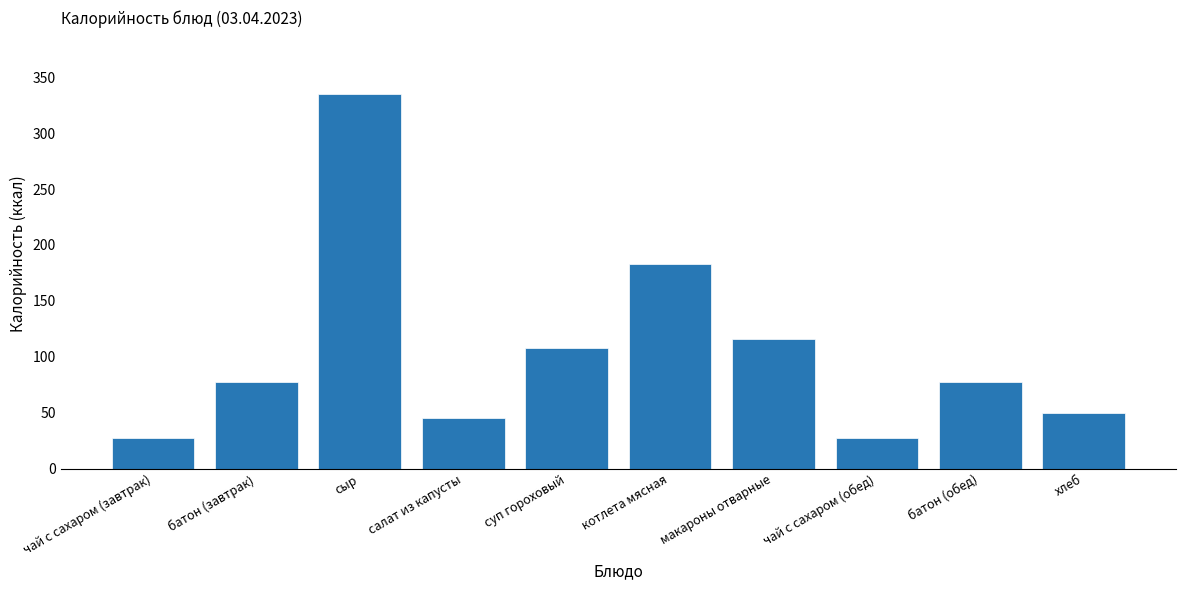

What is the change in value from чай с сахаром (завтрак) to сыр?

+307